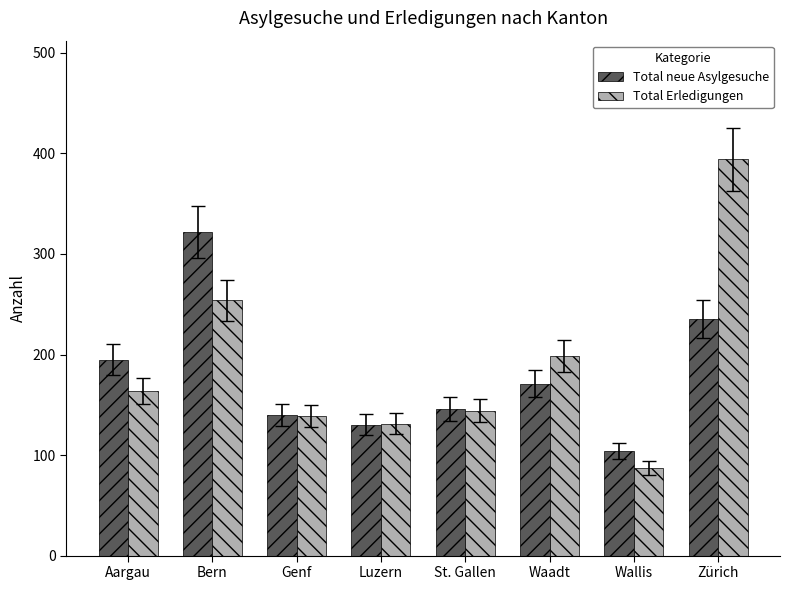

Where is Total neue Asylgesuche nearest to the value 213?

Aargau